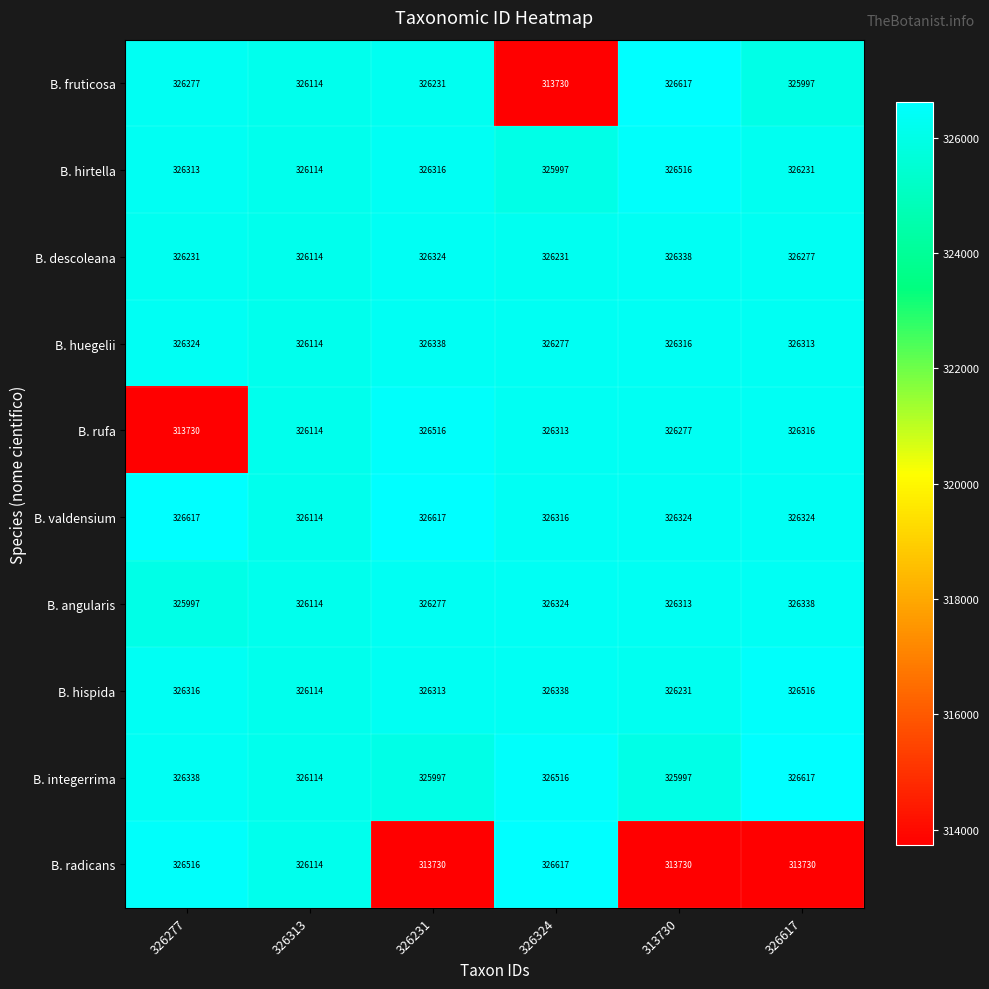

What is the lowest value of the B. integerrima series?

325997